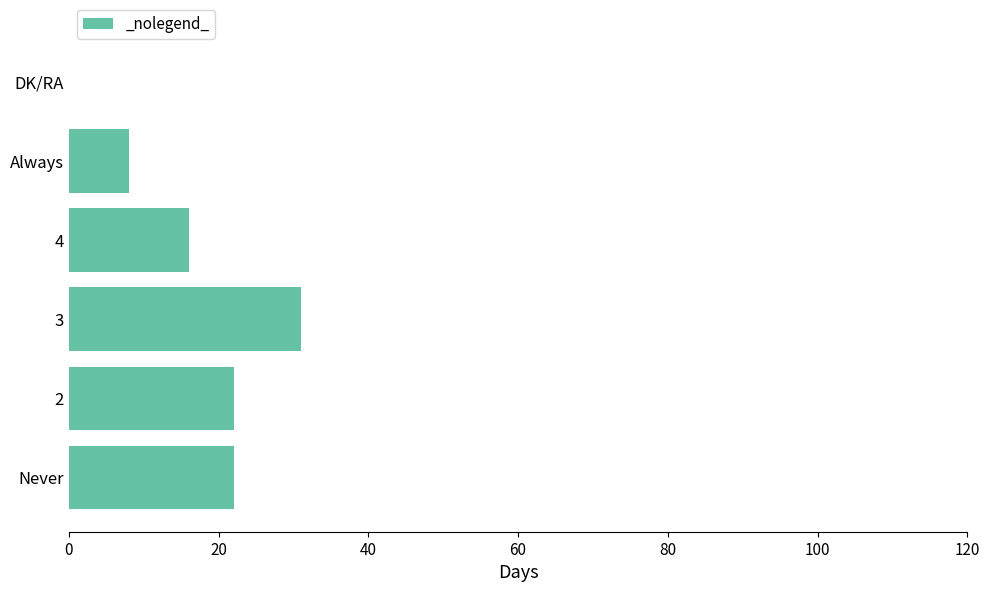

Reading bottom to top, list all the values displayed in this chart.

Never=22	2=22	3=31	4=16	Always=8	DK/RA=0